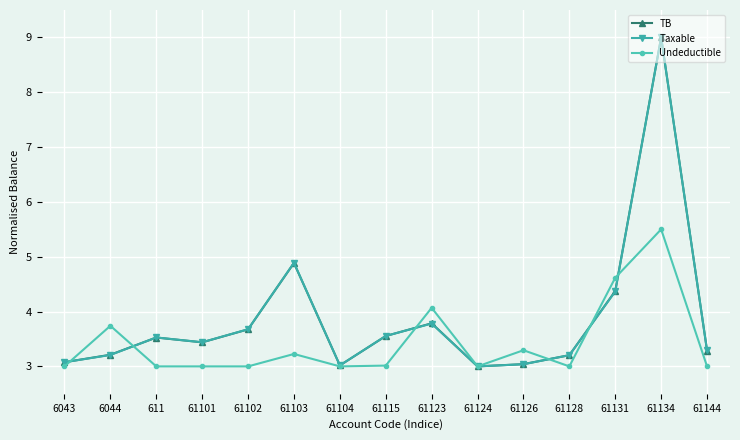

What is the value of the Taxable point at the 6th from the left?

4.9